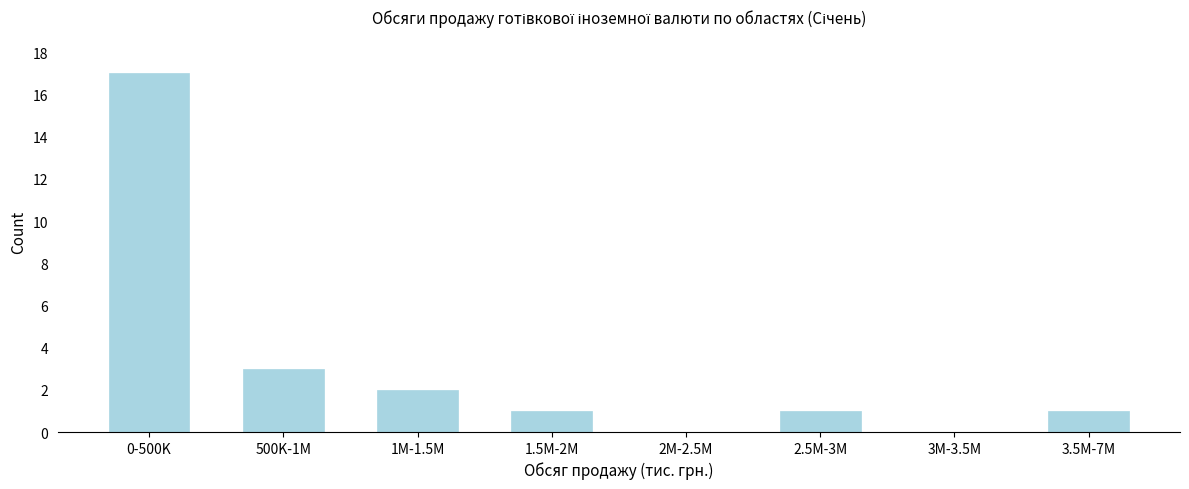

Reading right to left, transcribe all the data shown in this chart.

3.5M-7M=1	3M-3.5M=0	2.5M-3M=1	2M-2.5M=0	1.5M-2M=1	1M-1.5M=2	500K-1M=3	0-500K=17